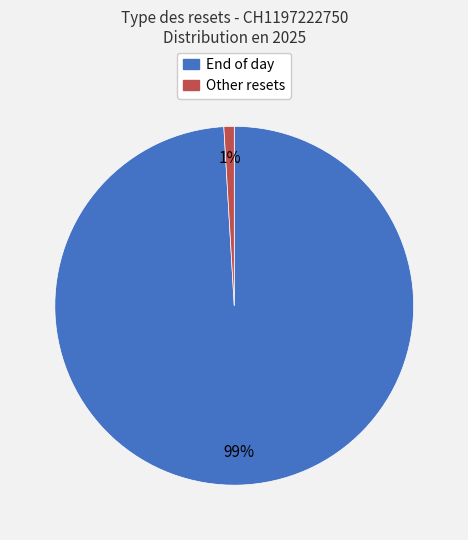

What is the smallest slice in the pie chart?

Other